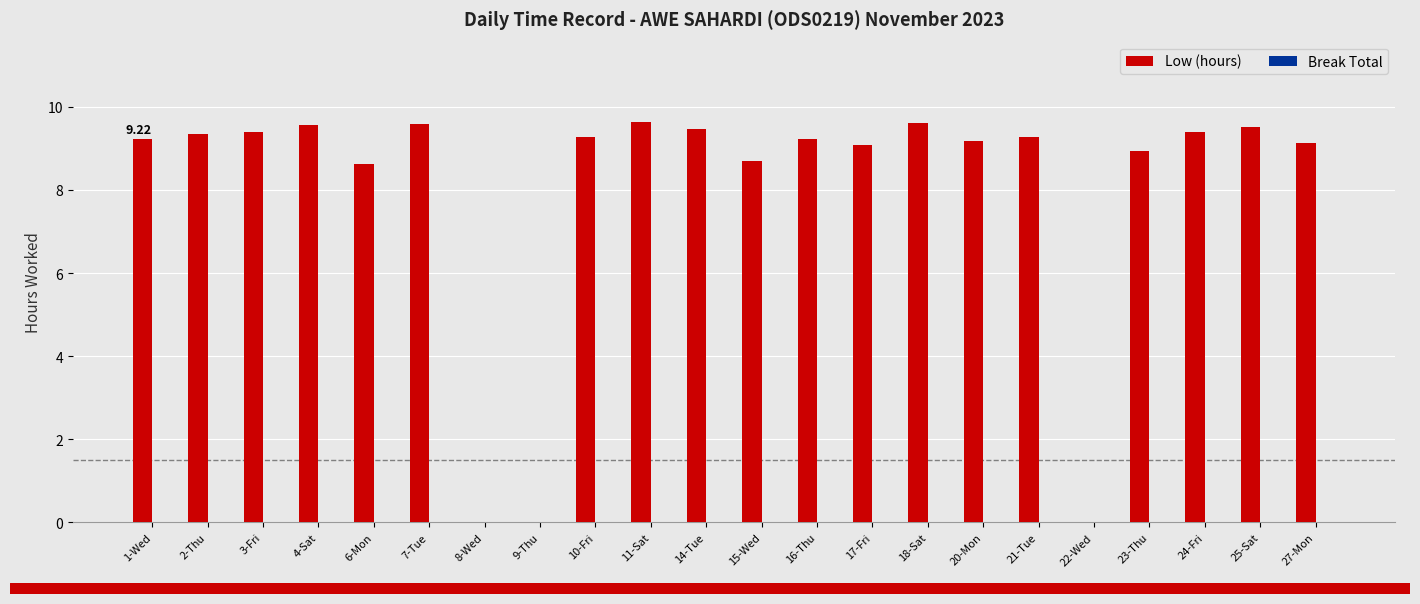

What is the ratio of the value at 1-Wed to the value at 16-Thu?

1.0